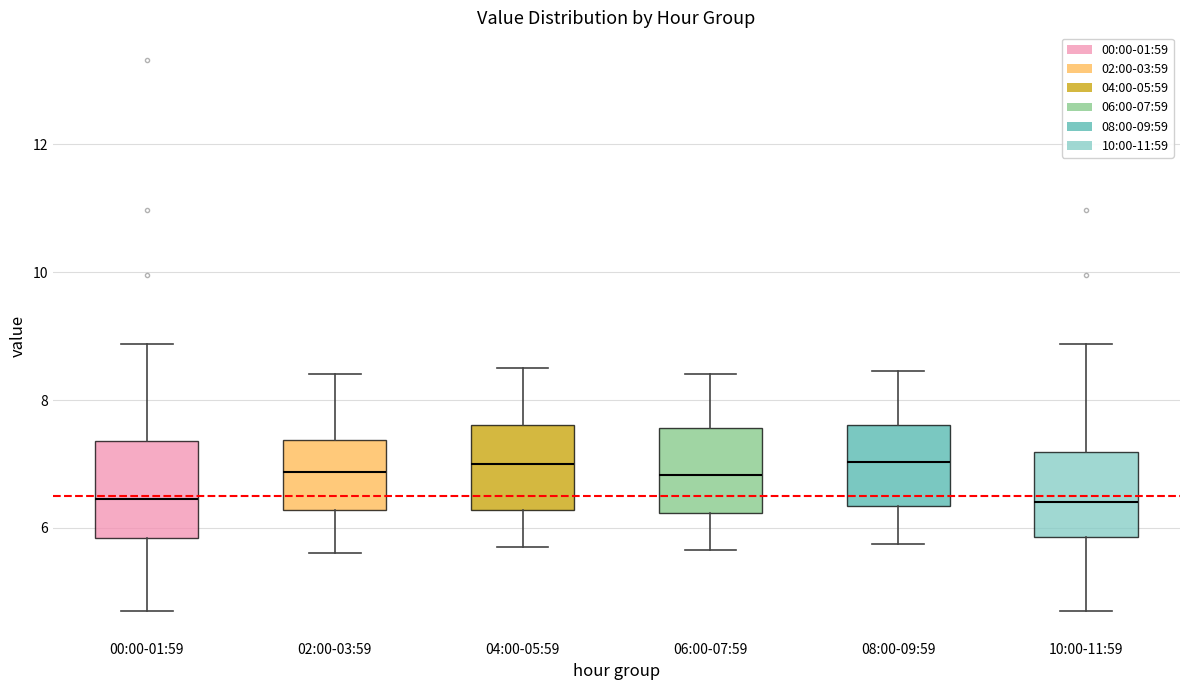

Reading left to right, read every box against the y-axis: the position of its median line, the range the box covers, and the ends of its whiskers. The values are not printed on the chart, so give them approximately, as read against the axis.

00:00-01:59: median 6.4, box 5.8 to 7.4, whiskers 4.8 to 8.8
02:00-03:59: median 6.8, box 6.2 to 7.4, whiskers 5.6 to 8.4
04:00-05:59: median 7.0, box 6.2 to 7.6, whiskers 5.8 to 8.6
06:00-07:59: median 6.8, box 6.2 to 7.6, whiskers 5.6 to 8.4
08:00-09:59: median 7.0, box 6.4 to 7.6, whiskers 5.8 to 8.4
10:00-11:59: median 6.4, box 5.8 to 7.2, whiskers 4.8 to 8.8